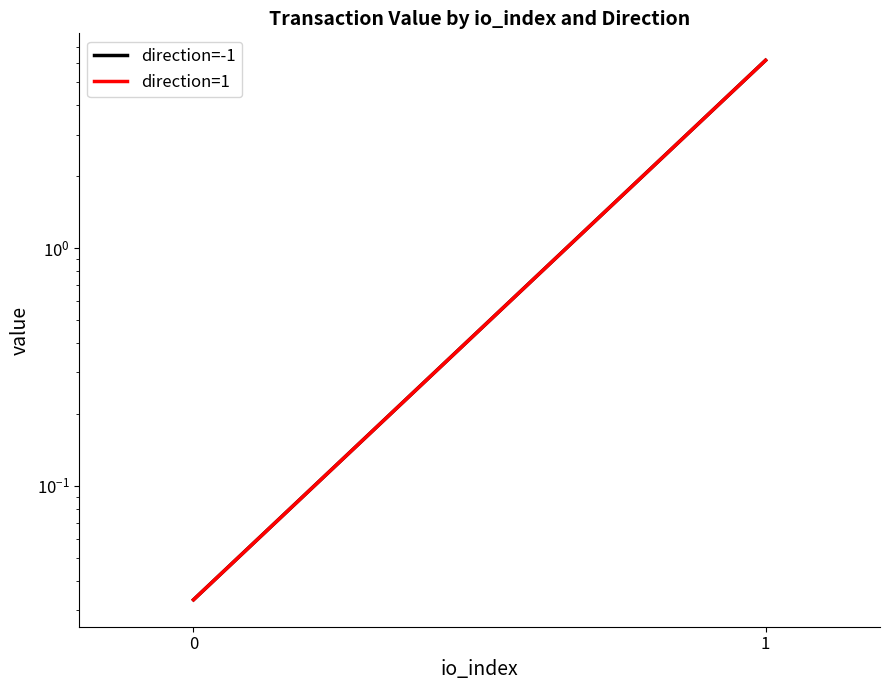

True or false: direction=-1 has a value of 0.0 at 0.

True